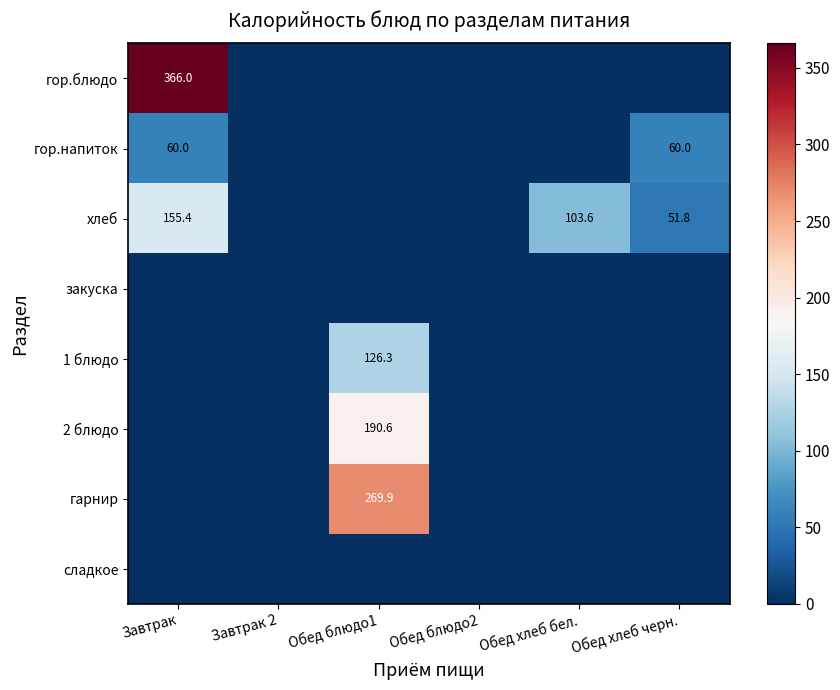

True or false: хлеб has a value of 202.9 at Завтрак.

False